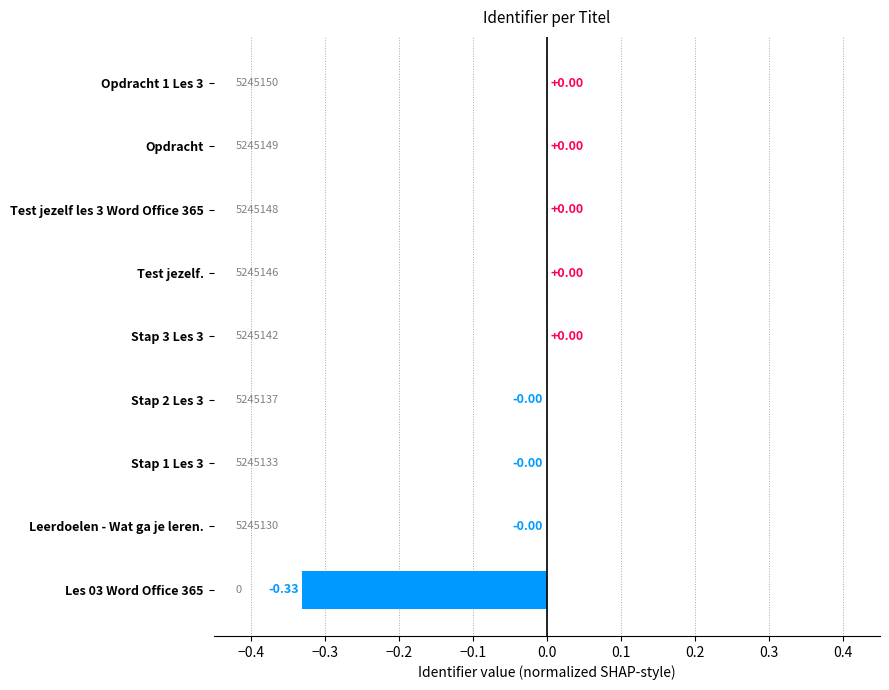

Between Stap 3 Les 3 and Les 03 Word Office 365, which is larger?

Stap 3 Les 3